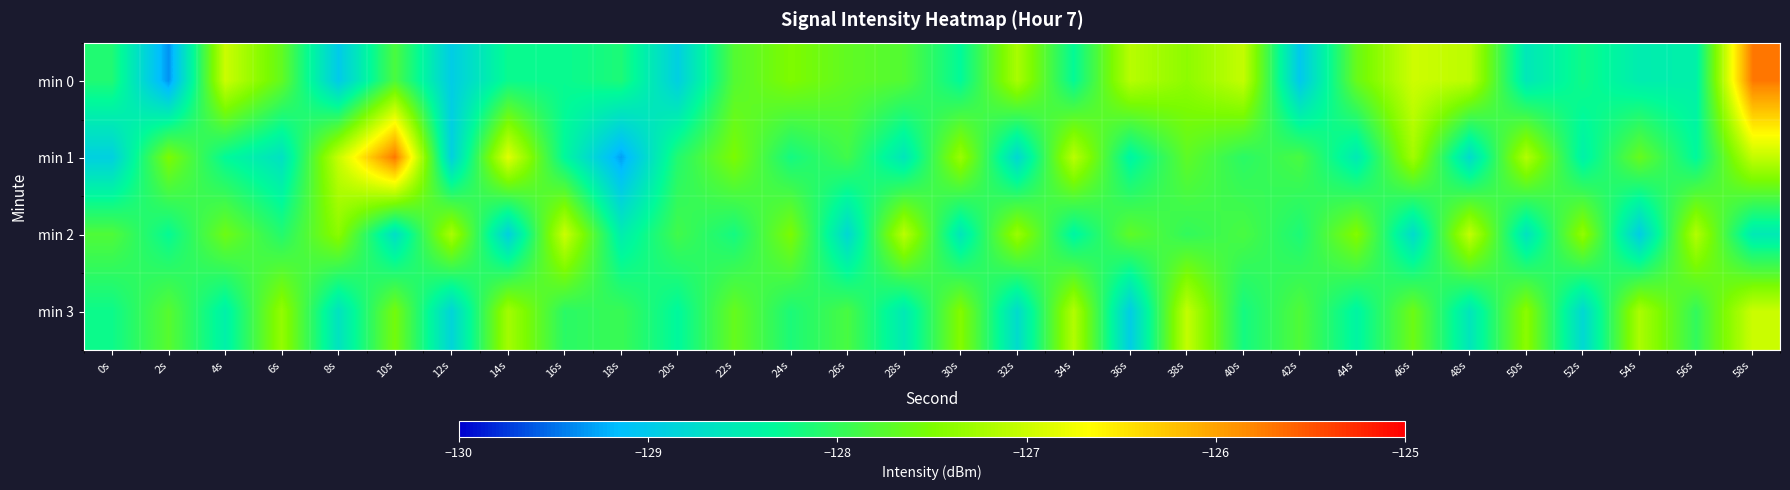

At how many categories does at least one series exceed -126?

2